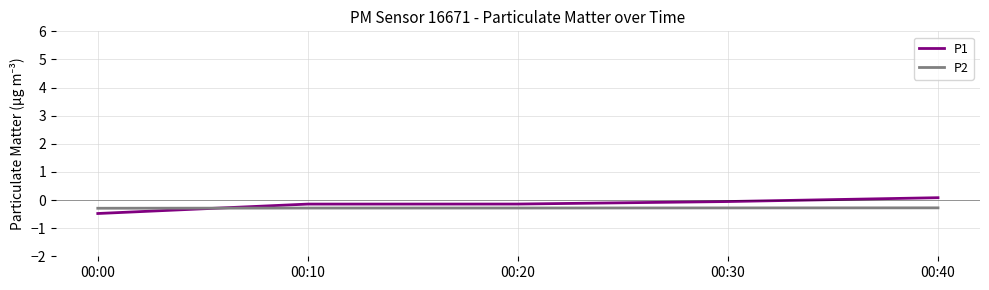

Reading left to right, transcribe all the data shown in this chart.

P1: -0.5	-0.1	-0.1	-0.1	0.1
P2: -0.3	-0.3	-0.3	-0.3	-0.3